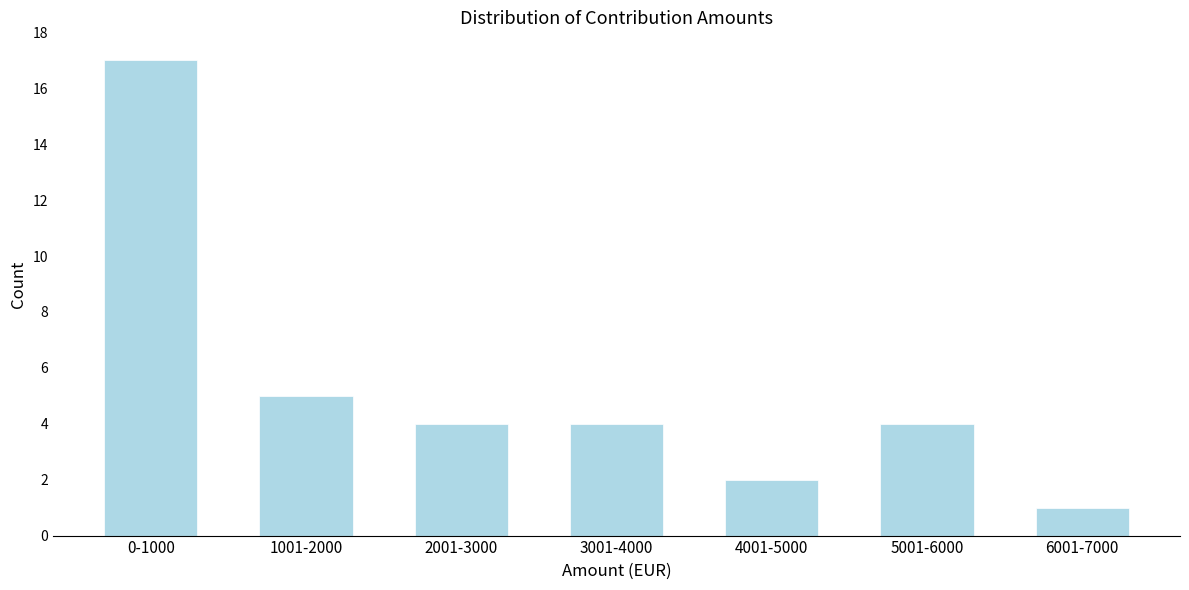

Reading left to right, transcribe all the data shown in this chart.

0-1000=17	1001-2000=5	2001-3000=4	3001-4000=4	4001-5000=2	5001-6000=4	6001-7000=1